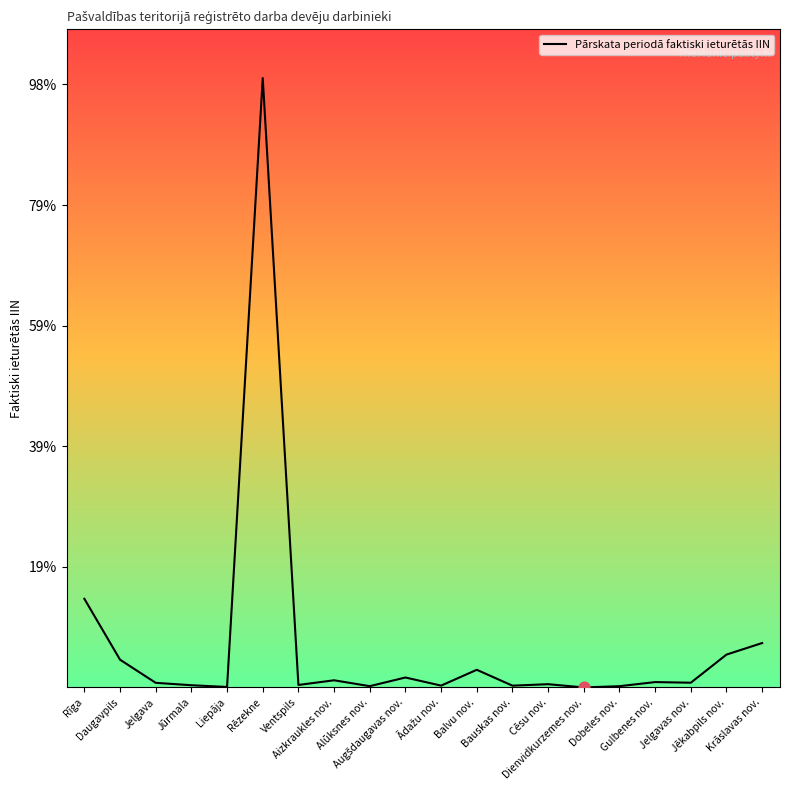

Which has a higher value, Ventspils or Balvu nov.?

Balvu nov.